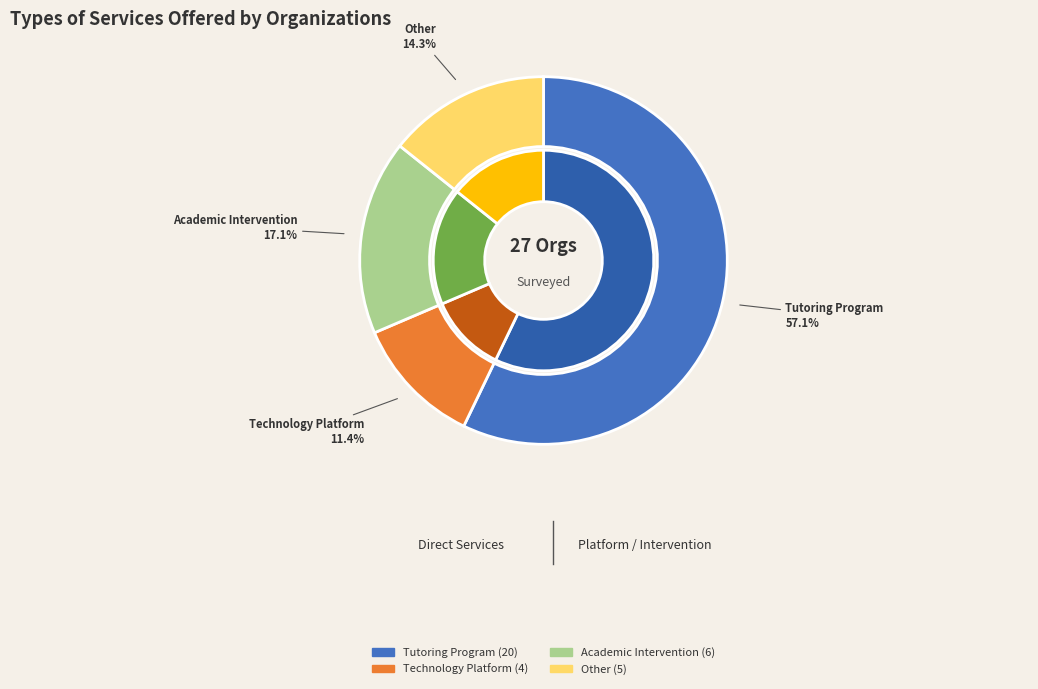

What is the change in value from Technology Platform to Academic Intervention?

+2